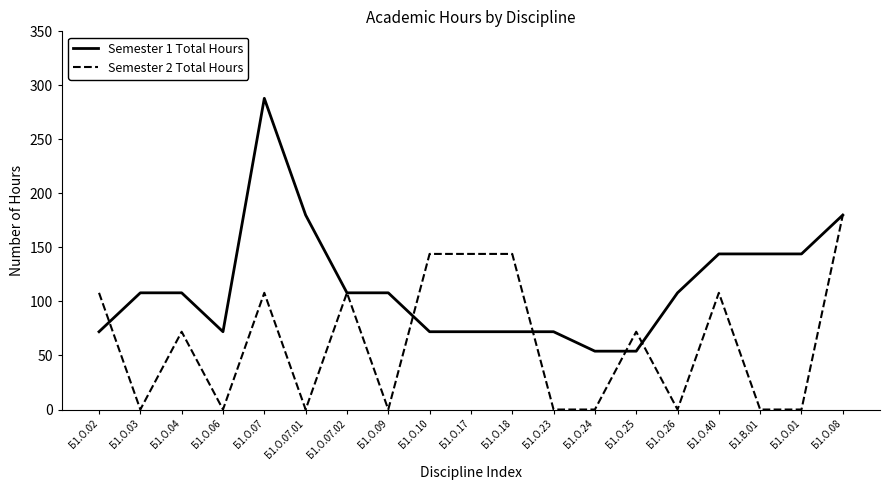

Is the value of Semester 2 Total Hours at Б1.О.09 greater than the value of Semester 1 Total Hours at Б1.В.01?

No